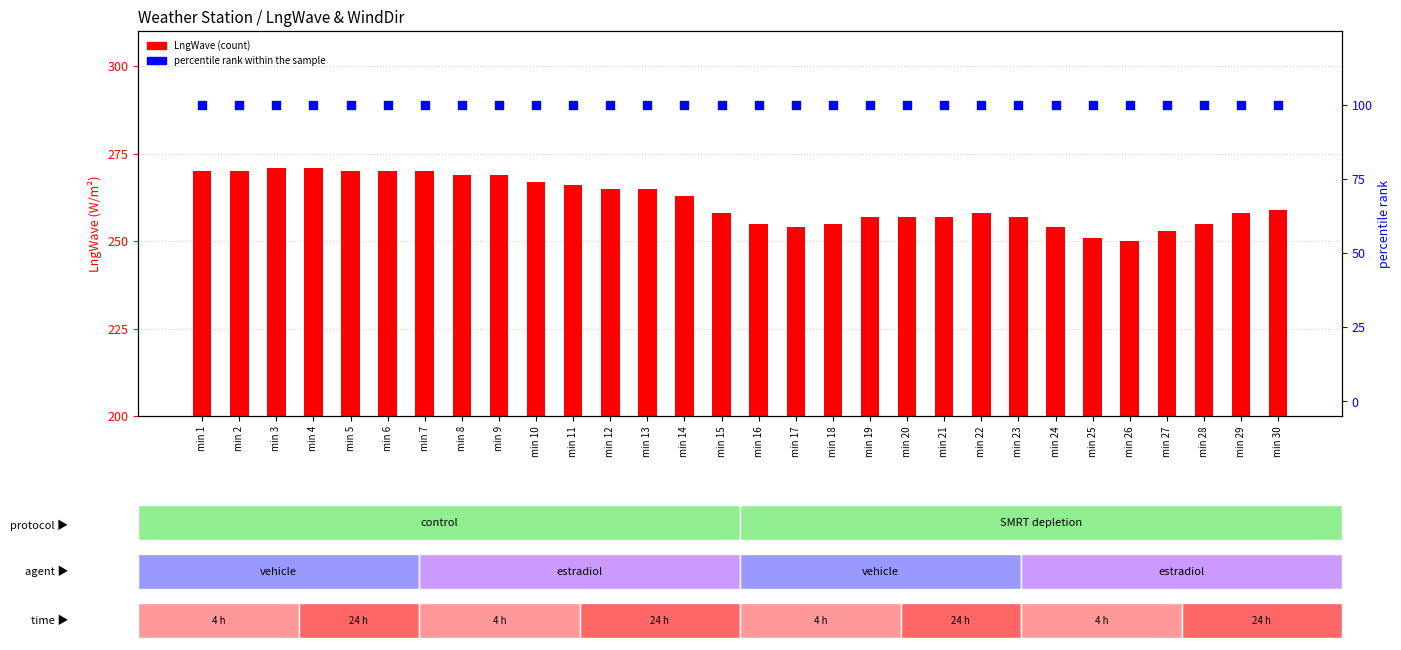

Which series has the largest total across all categories?

LngWave